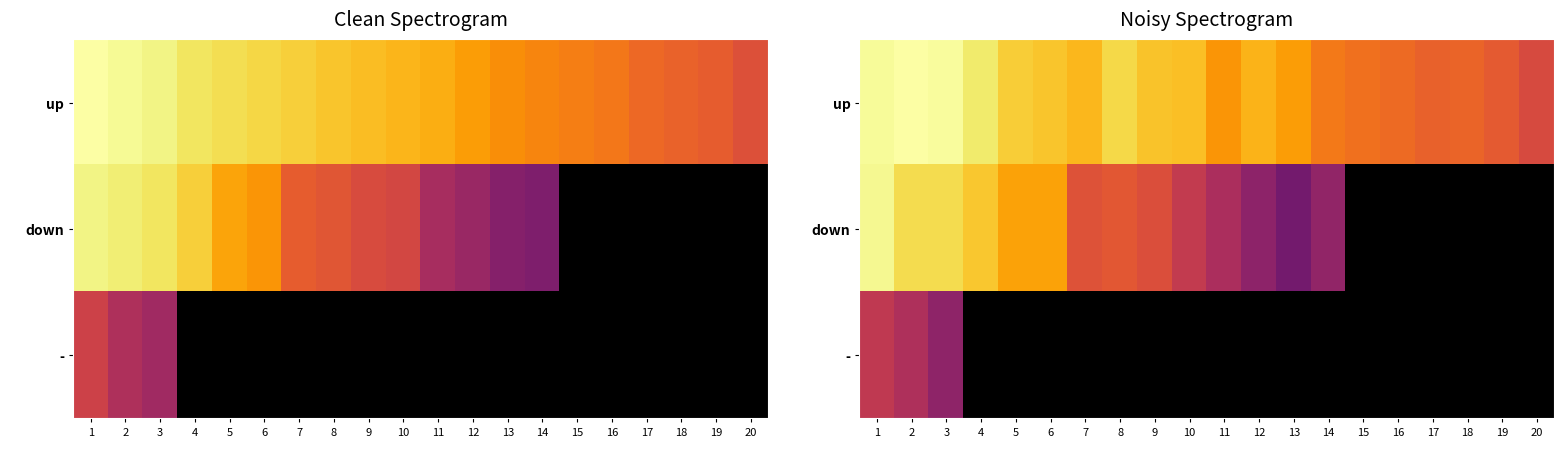

Rank the series by their maximum value, from highest to lowest.

up, down, -